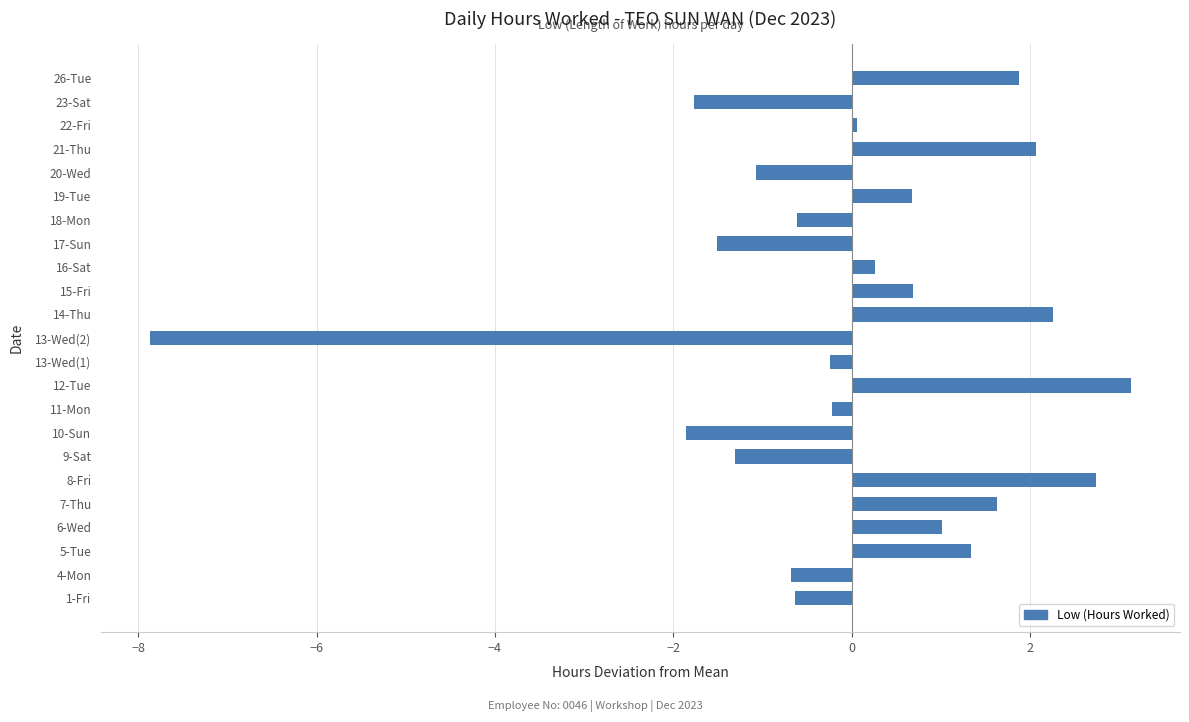

Does the chart contain stacked bars?

No